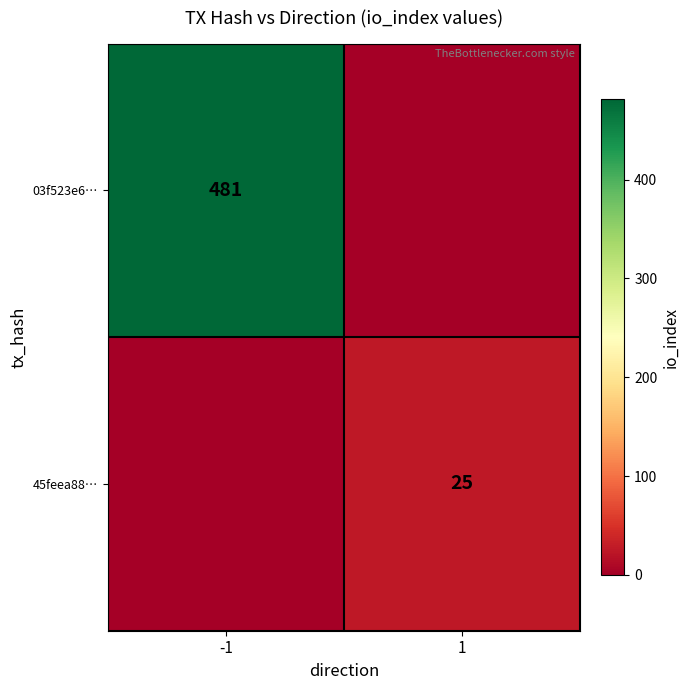

The 03f523e6… series shows 481 at -1. True or false?

True